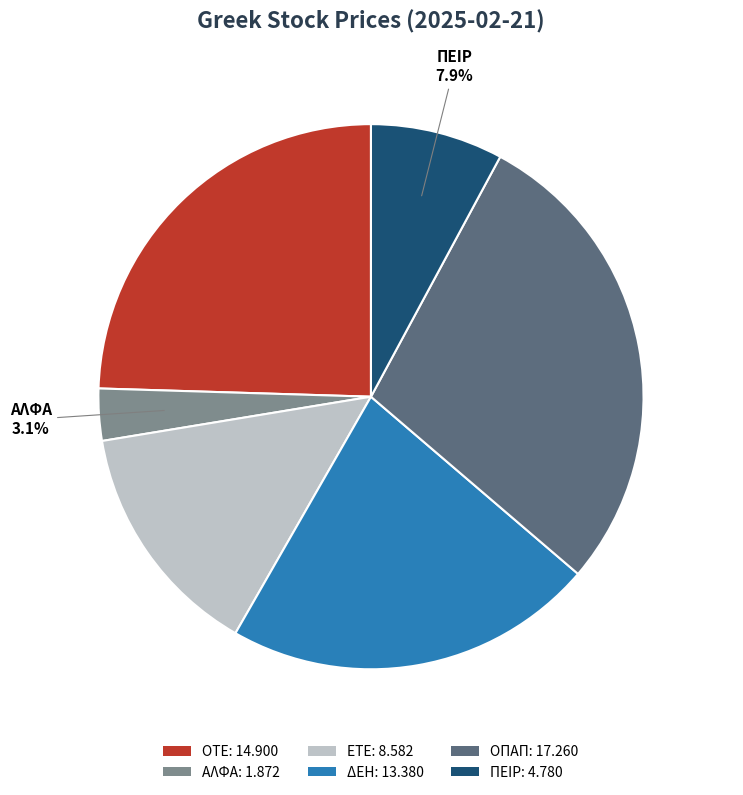

Does any single category account for the majority?

No